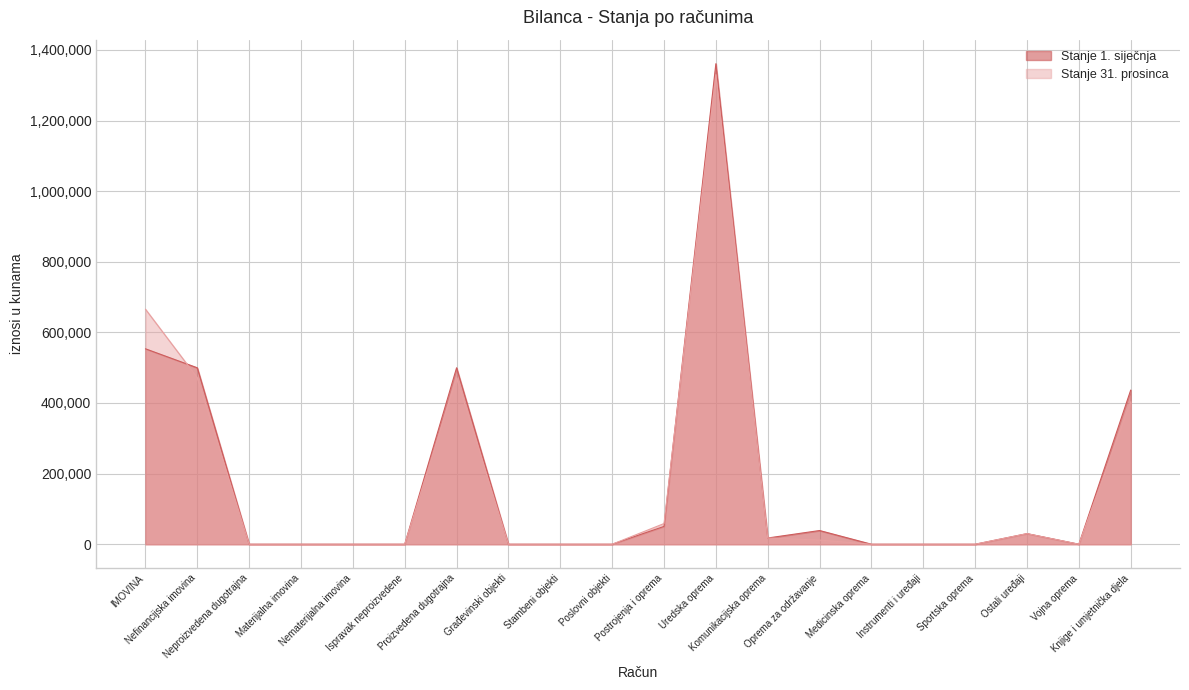

How many positive values does the Stanje 1. siječnja series have?

9